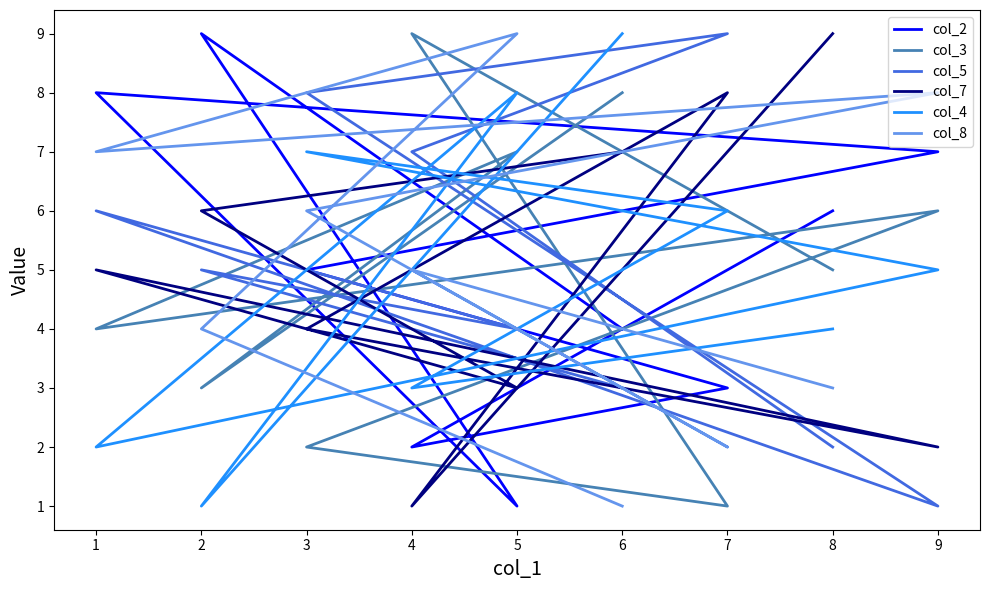

How many interior local valleys does the col_3 series have?

3